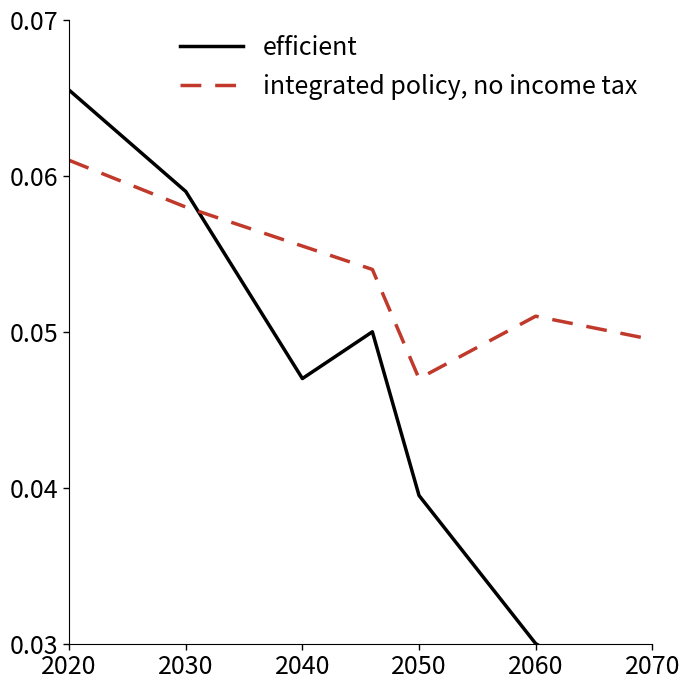

Which category has the lowest value in the integrated policy, no income tax series?

2050